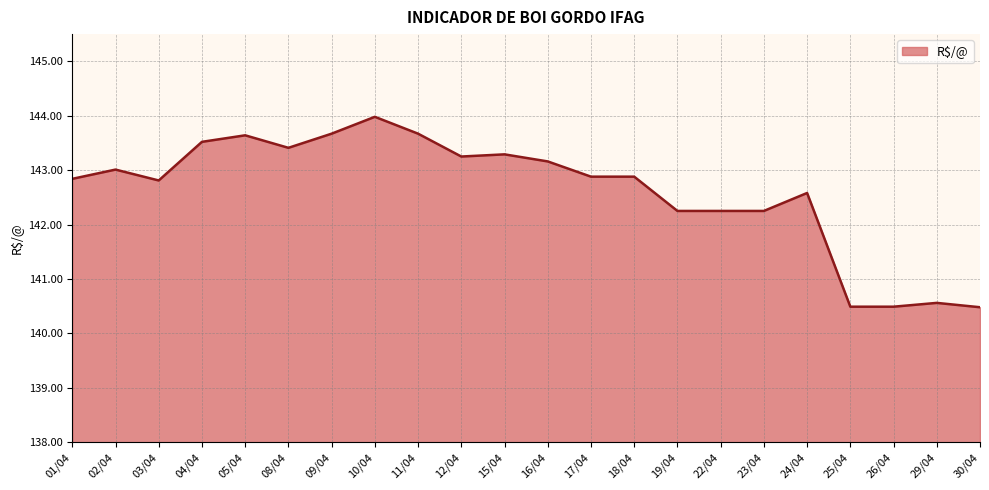

The chart shows a value of 62.1 at 22/04. True or false?

False